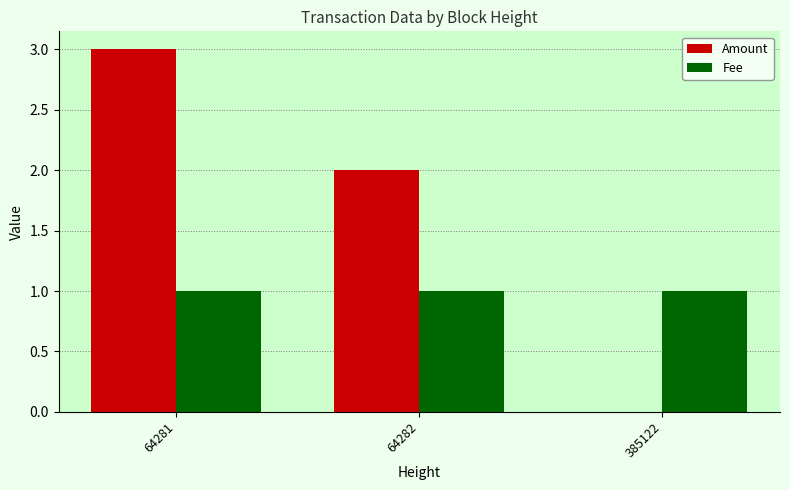

What is the highest value of the Amount series?

3